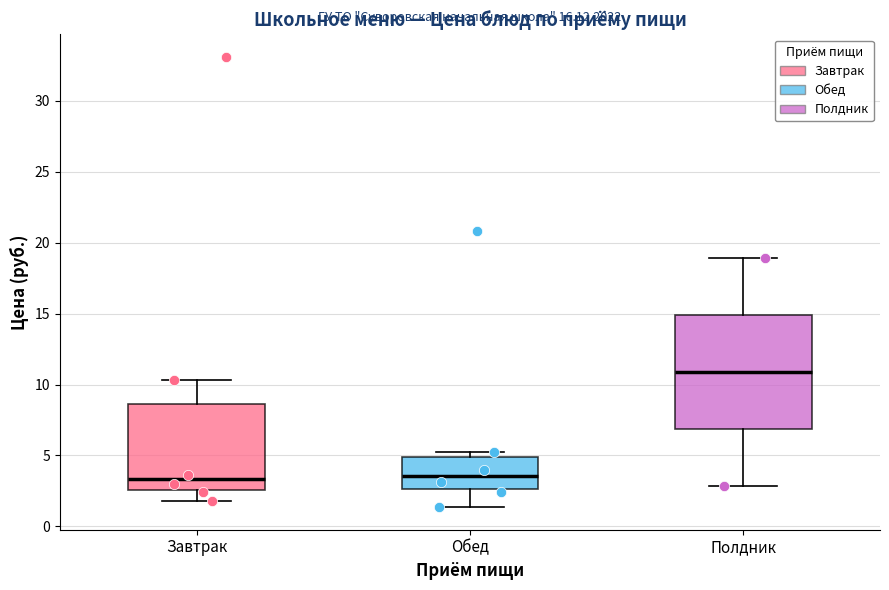

Reading left to right, transcribe this box plot: for each box, give where its median line is, the range the box spans, and where its two whiskers end, as read against the y-axis. The values are not printed on the chart, so give them approximately, as read against the axis.

Завтрак: median 3.5, box 2.5 to 8.5, whiskers 2.0 to 10.5
Обед: median 3.5, box 2.5 to 5.0, whiskers 1.5 to 5.0 (just above the box's upper edge)
Полдник: median 11.0, box 7.0 to 15.0, whiskers 3.0 to 19.0